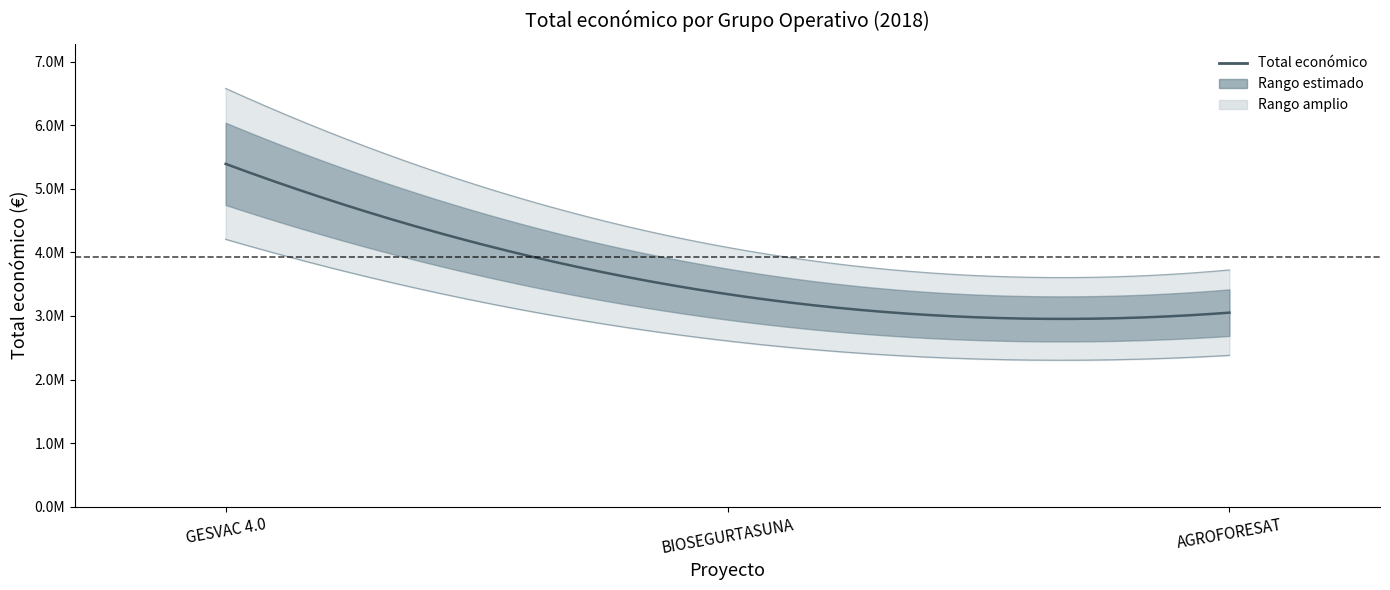

What is the value of the 1st point from the left?

5390598